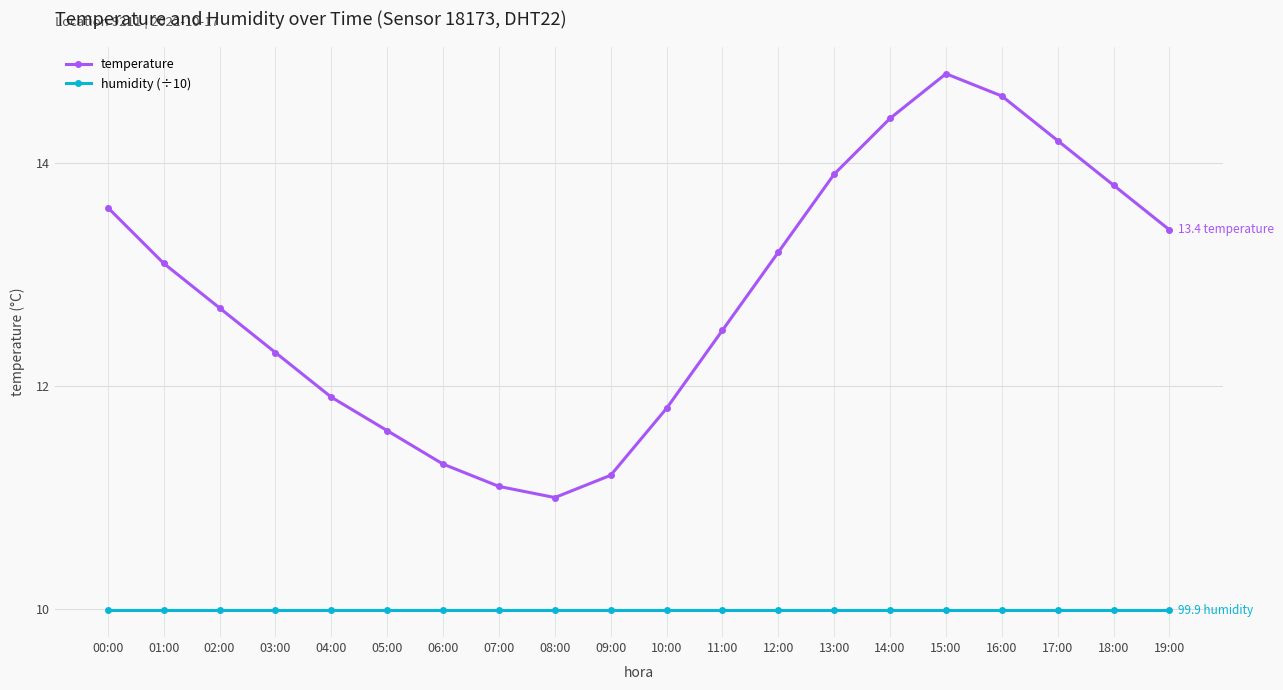

What is the difference between the highest and lowest values at 04:00?

1.9